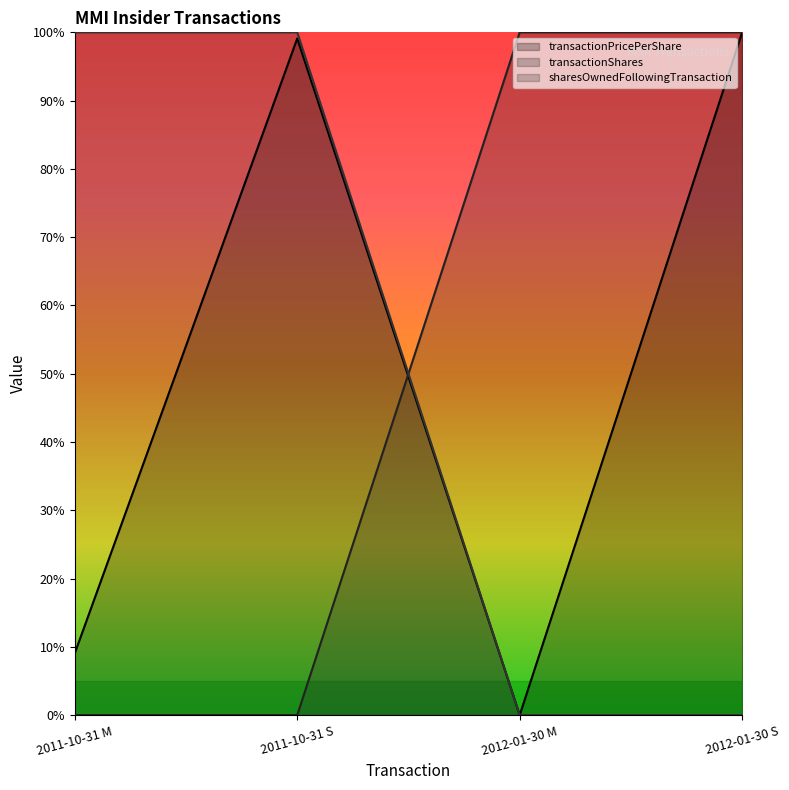

Which series ends up on top after the final intersection of transactionShares and transactionPricePerShare?

transactionShares